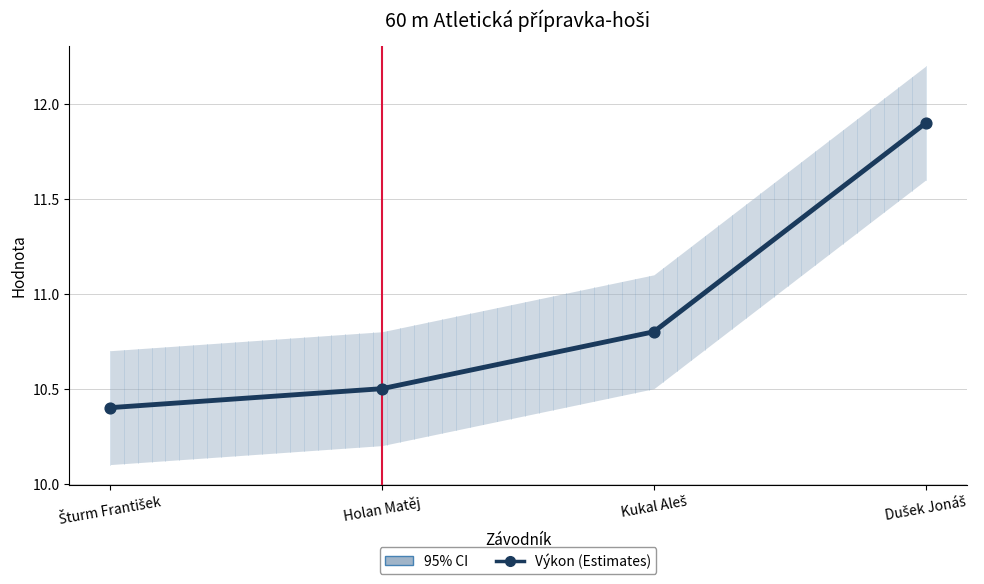

At how many categories does at least one series exceed 10?

4